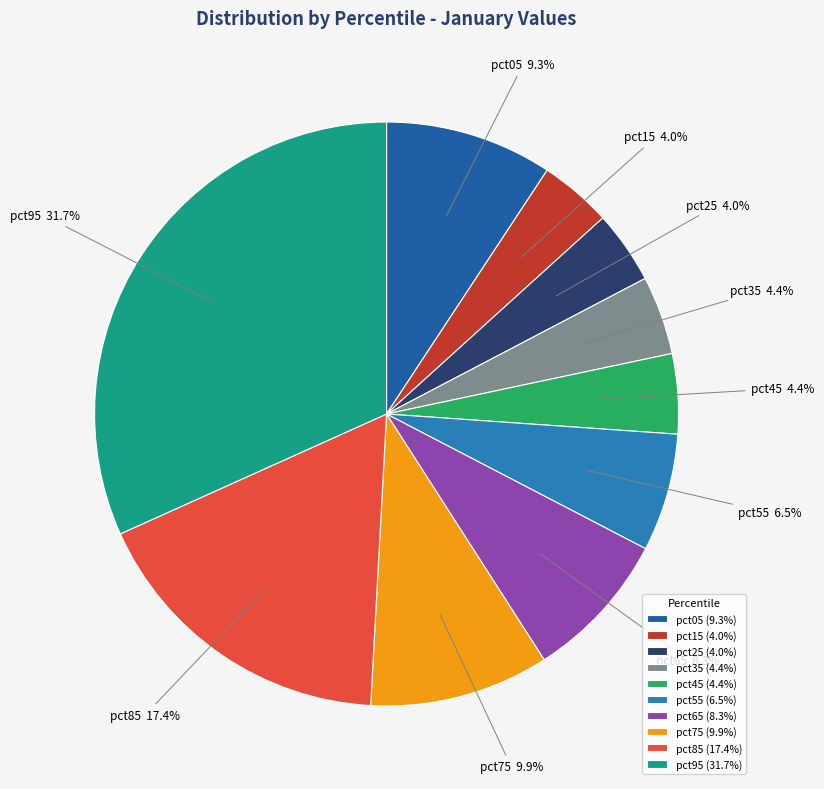

Between pct65 and pct85, which is larger?

pct85